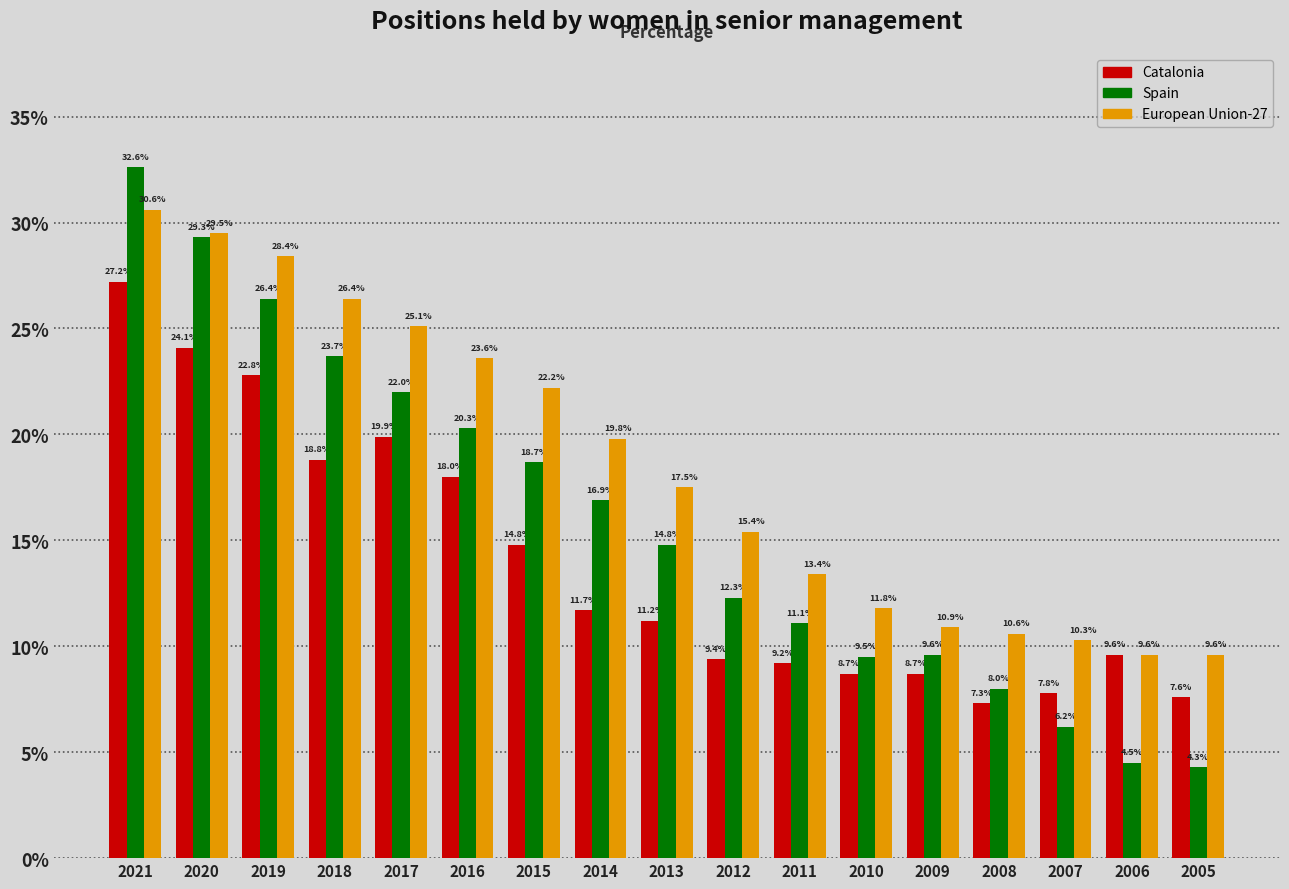

Reading left to right, transcribe all the data shown in this chart.

Catalonia: 2021=27.2	2020=24.1	2019=22.8	2018=18.8	2017=19.9	2016=18.0	2015=14.8	2014=11.7	2013=11.2	2012=9.4	2011=9.2	2010=8.7	2009=8.7	2008=7.3	2007=7.8	2006=9.6	2005=7.6
Spain: 2021=32.6	2020=29.3	2019=26.4	2018=23.7	2017=22.0	2016=20.3	2015=18.7	2014=16.9	2013=14.8	2012=12.3	2011=11.1	2010=9.5	2009=9.6	2008=8.0	2007=6.2	2006=4.5	2005=4.3
European Union-27: 2021=30.6	2020=29.5	2019=28.4	2018=26.4	2017=25.1	2016=23.6	2015=22.2	2014=19.8	2013=17.5	2012=15.4	2011=13.4	2010=11.8	2009=10.9	2008=10.6	2007=10.3	2006=9.6	2005=9.6